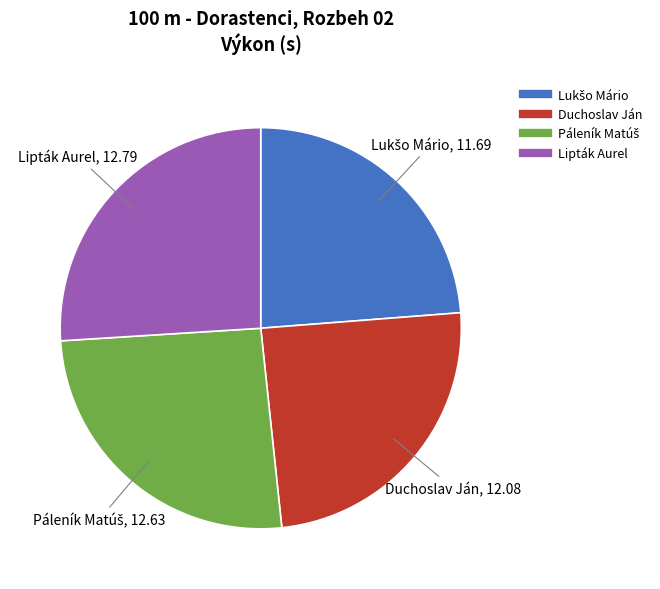

How many slices are in this pie chart?

4